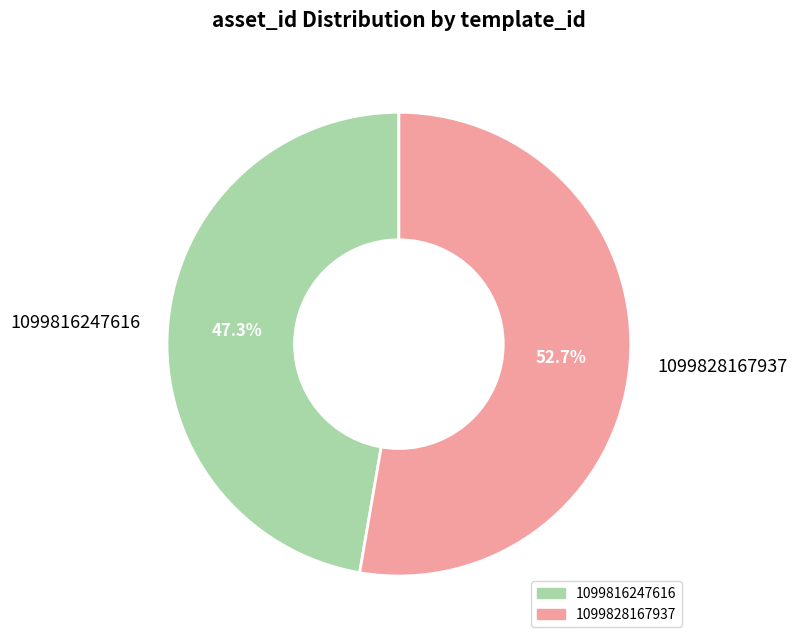

What is the total percentage of 1099828167937 and 1099816247616?

100.0%